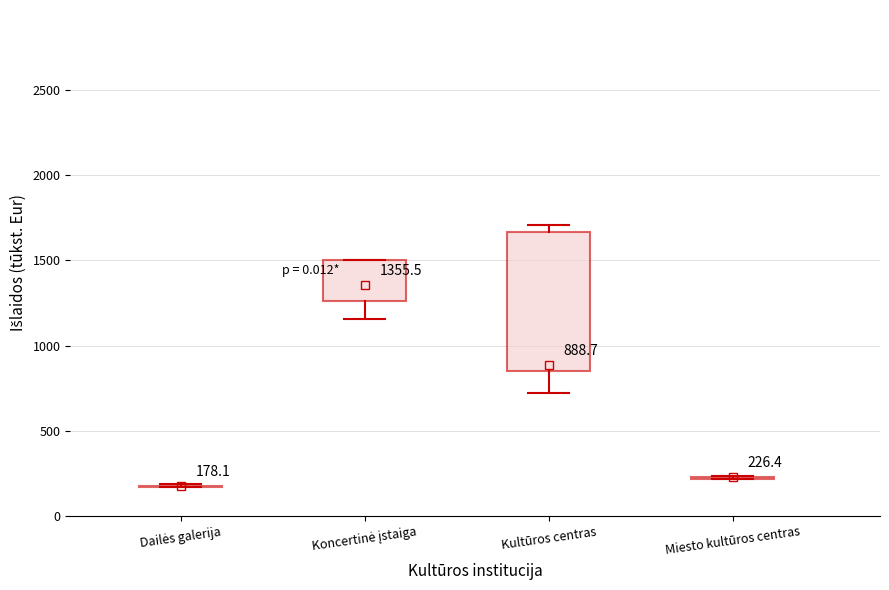

Which box is the tallest, from its lower edge to its upper edge?

Kultūros centras